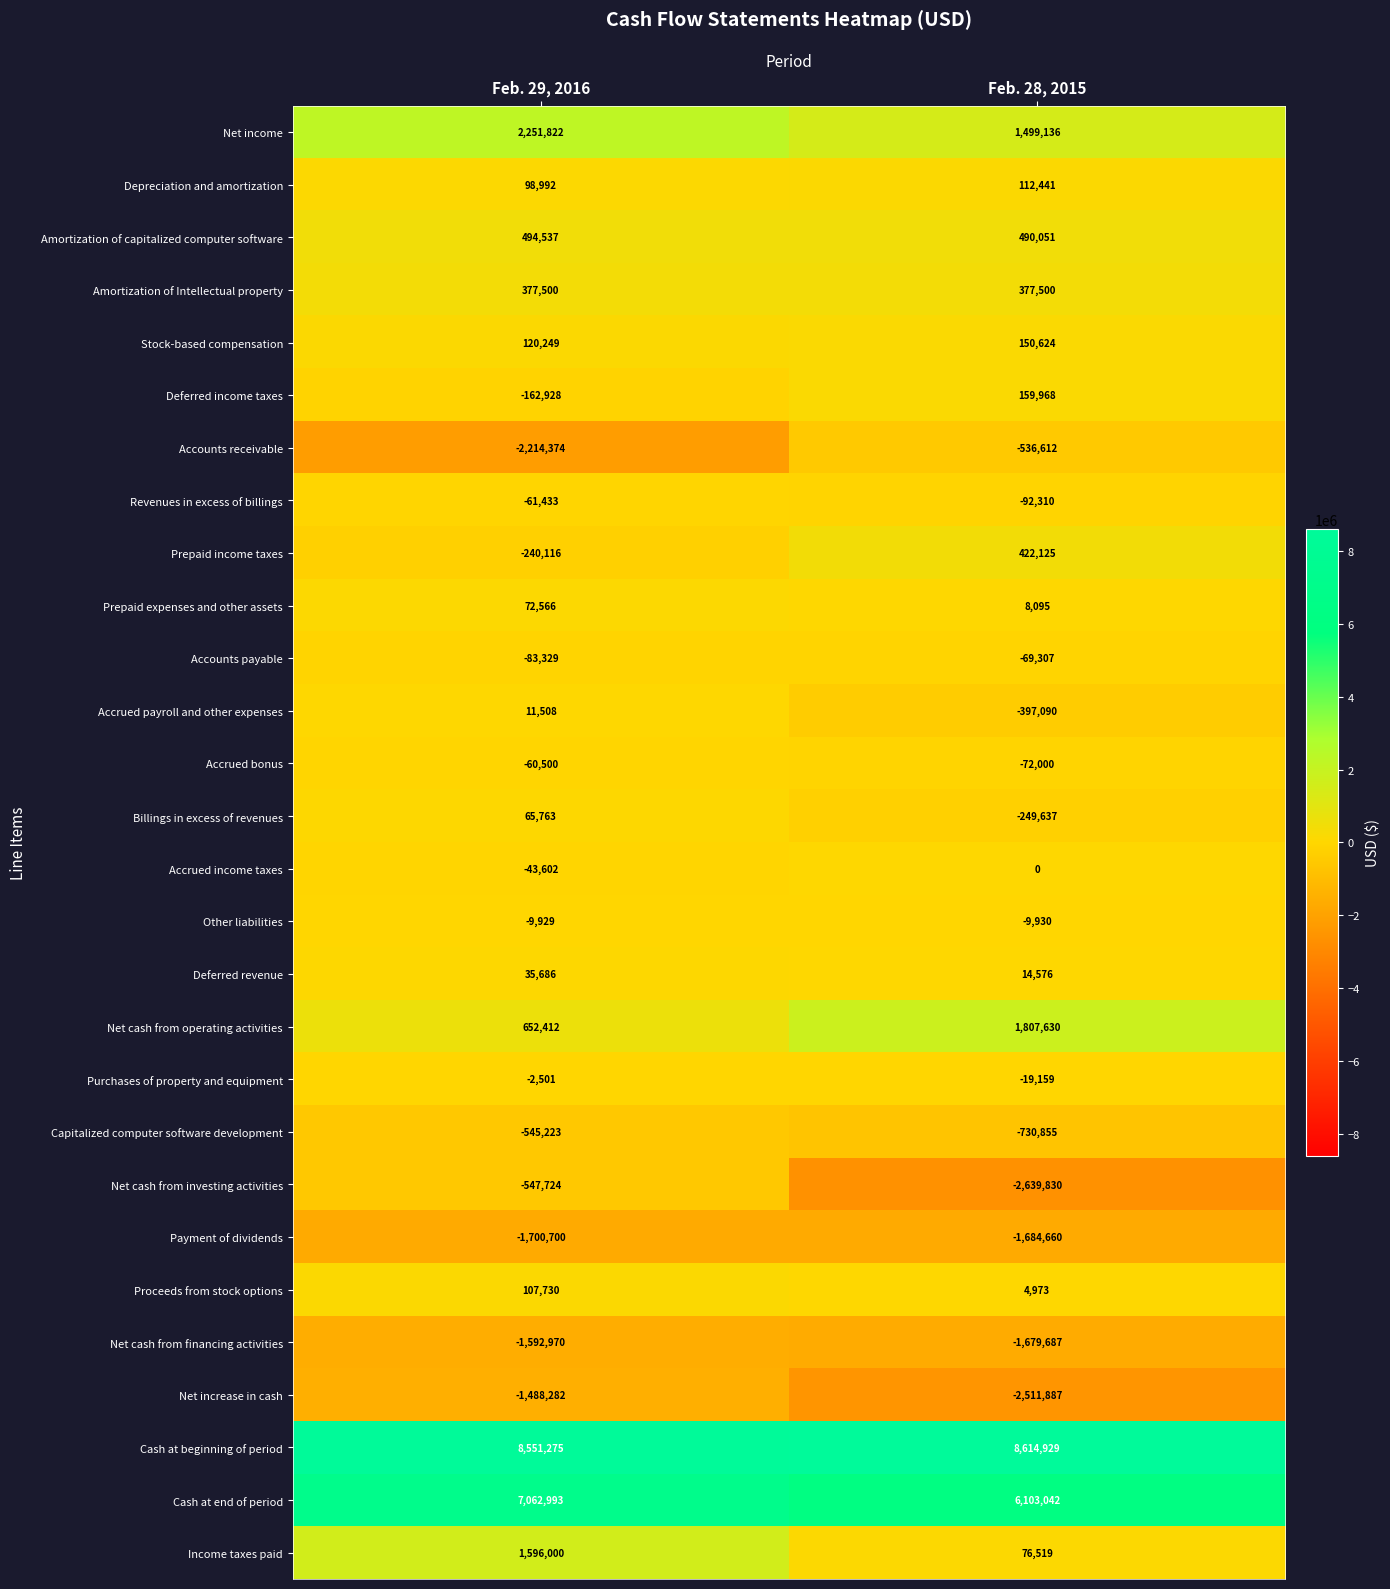

True or false: Depreciation and amortization has a value of 98992 at Feb. 29, 2016.

True